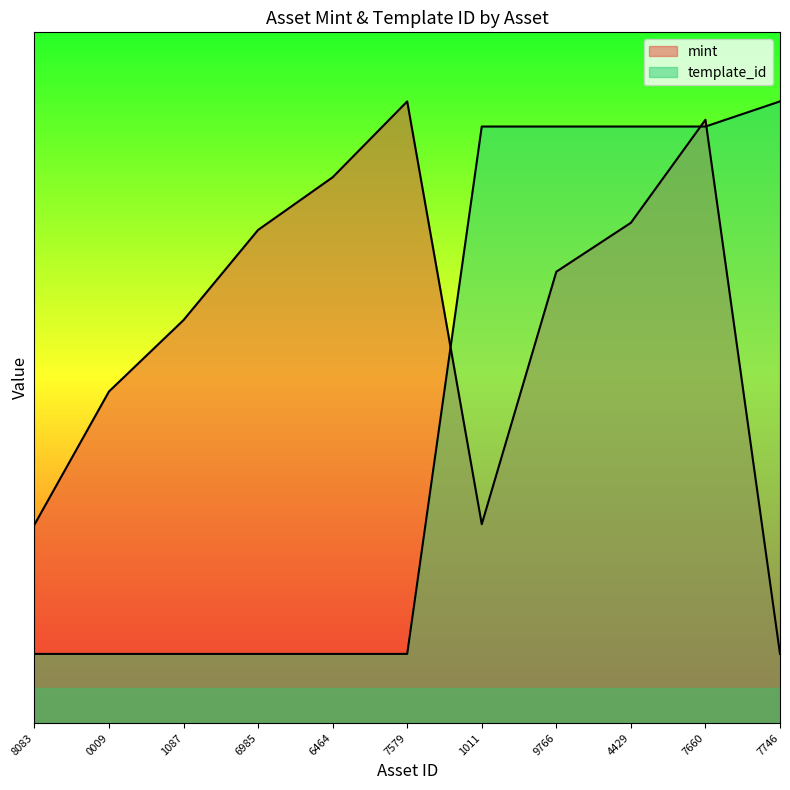

What is the highest value of the template_id series?

9.0